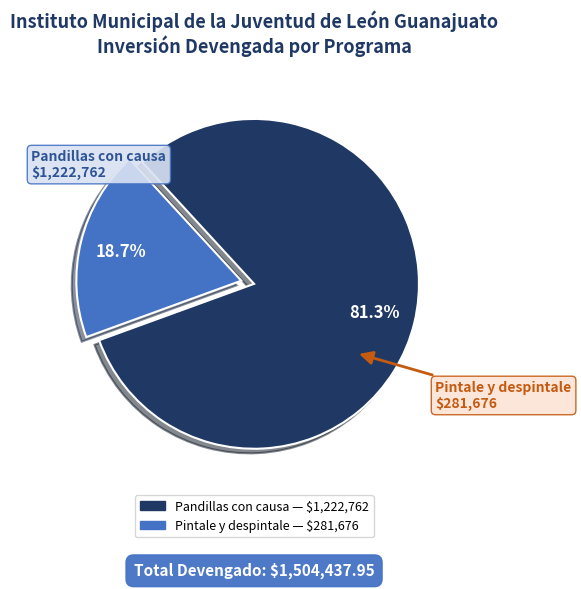

Is there any slice that represents more than half of the pie?

Yes